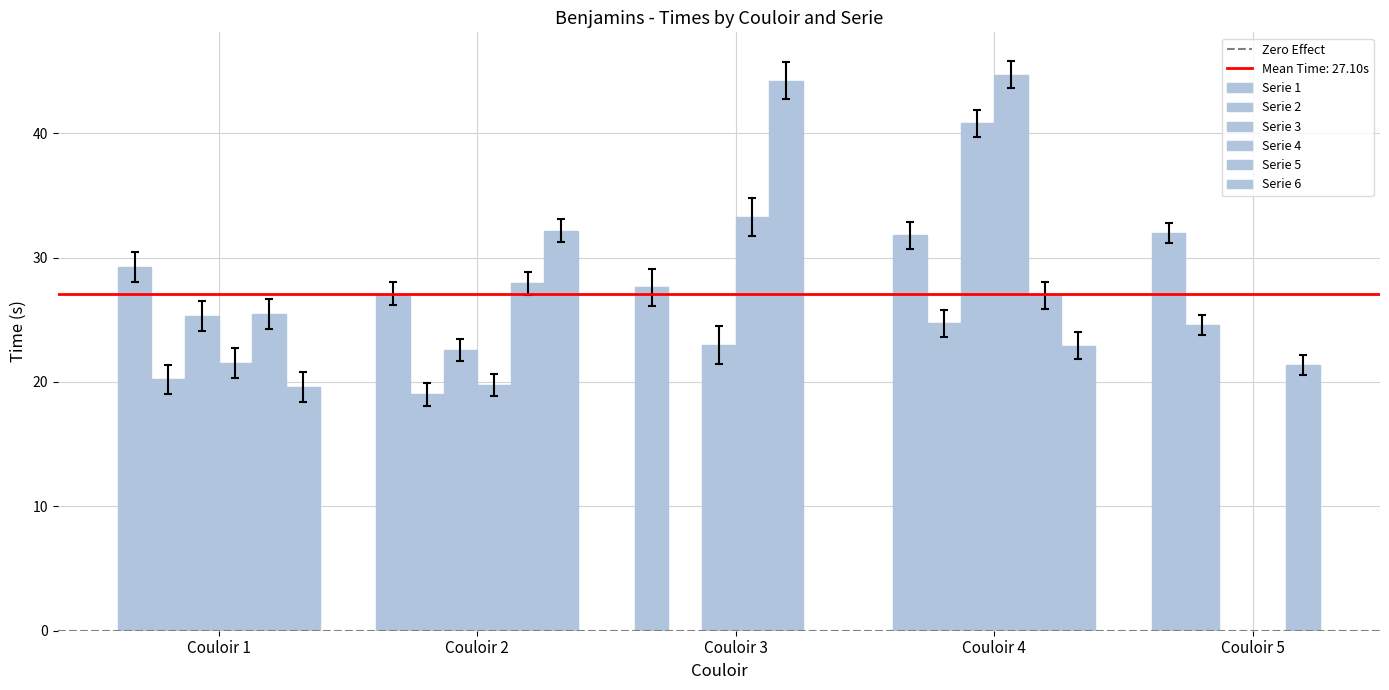

At which category is the sum across all series the highest?

Couloir 4